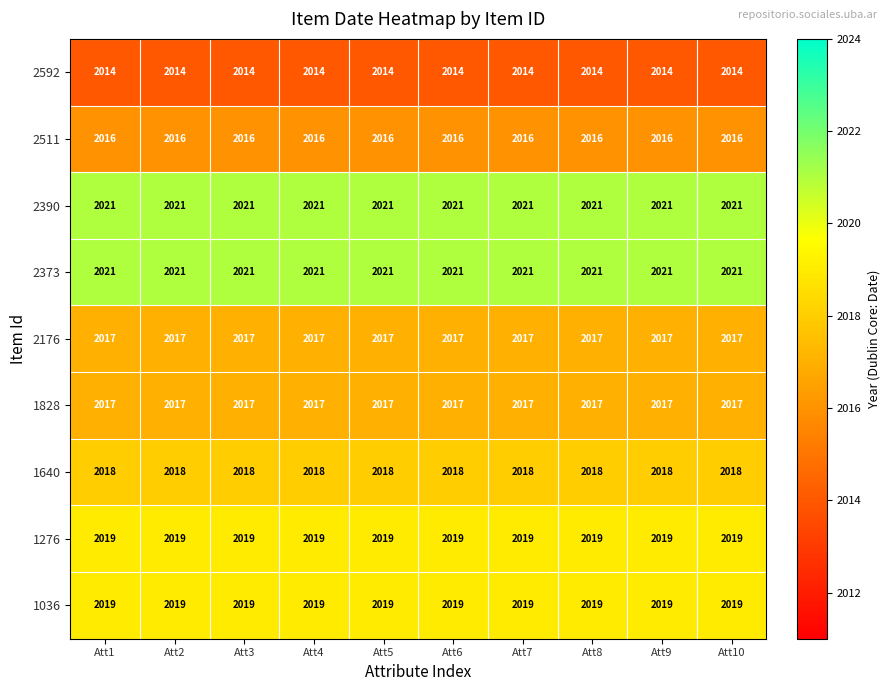

Is the value of 2176 at Att6 greater than the value of 2373 at Att4?

No